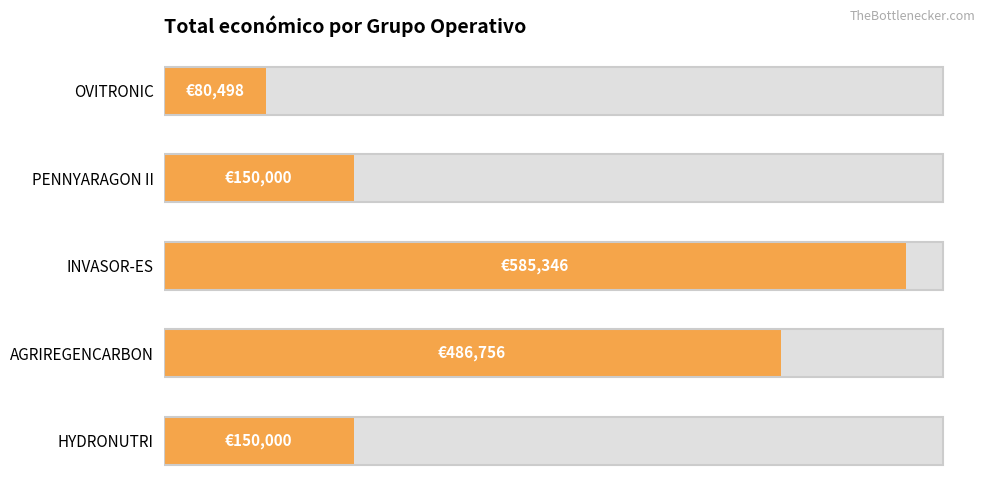

Reading left to right, extract all data points from this chart.

80498	150000	585346	486756	150000